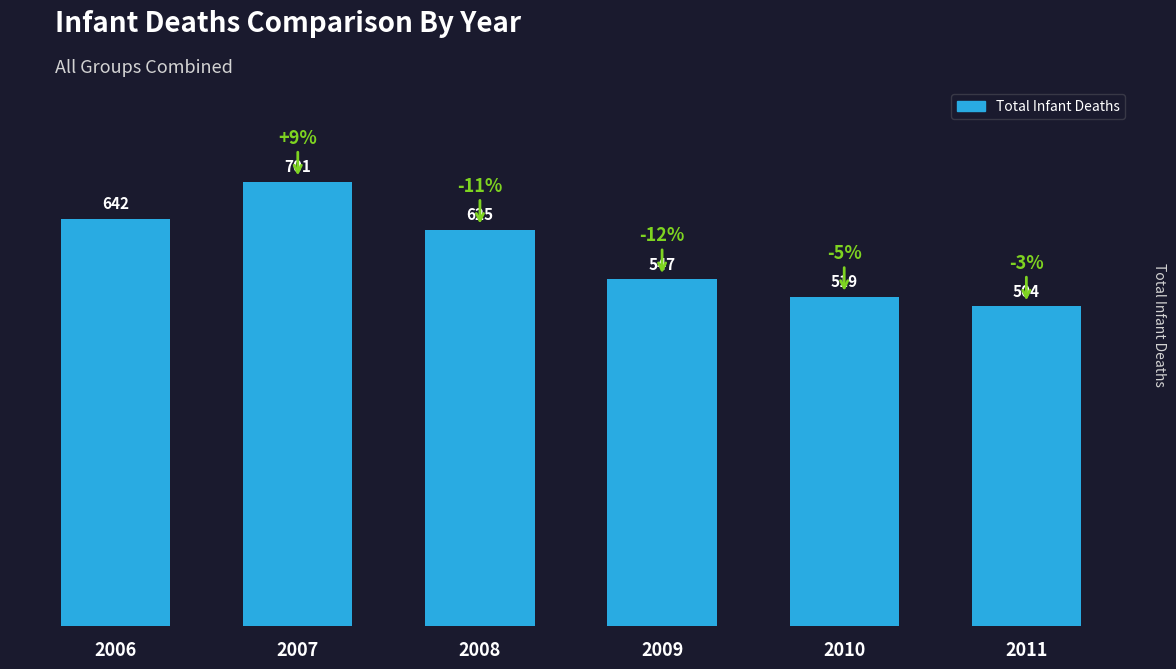

The value at 2006 is 642. True or false?

True